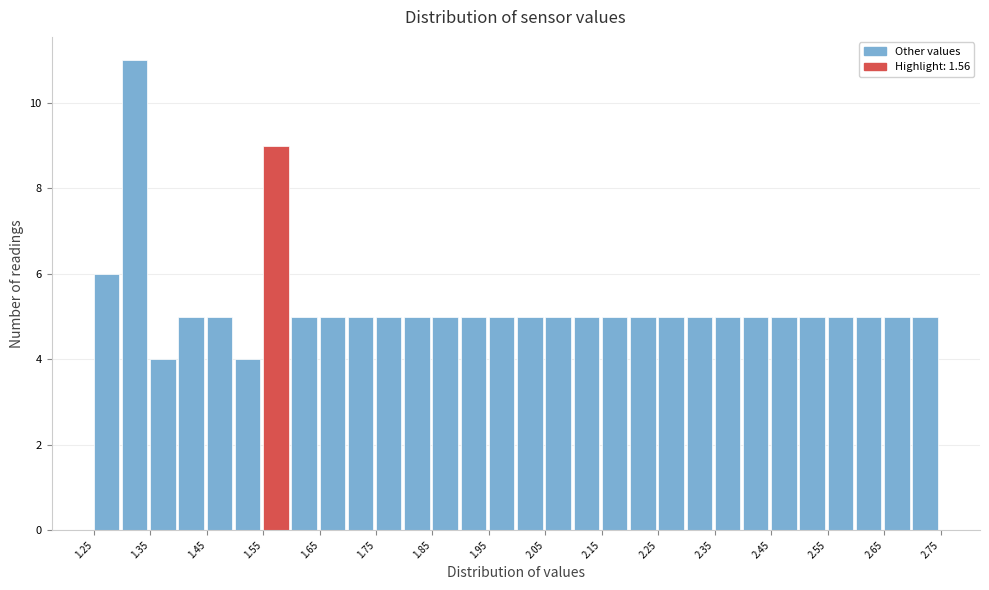

What is the height of the bar covering 2.20 to 2.25 on the x-axis? The values are not printed on the chart, so give them approximately, as read against the axis.

5